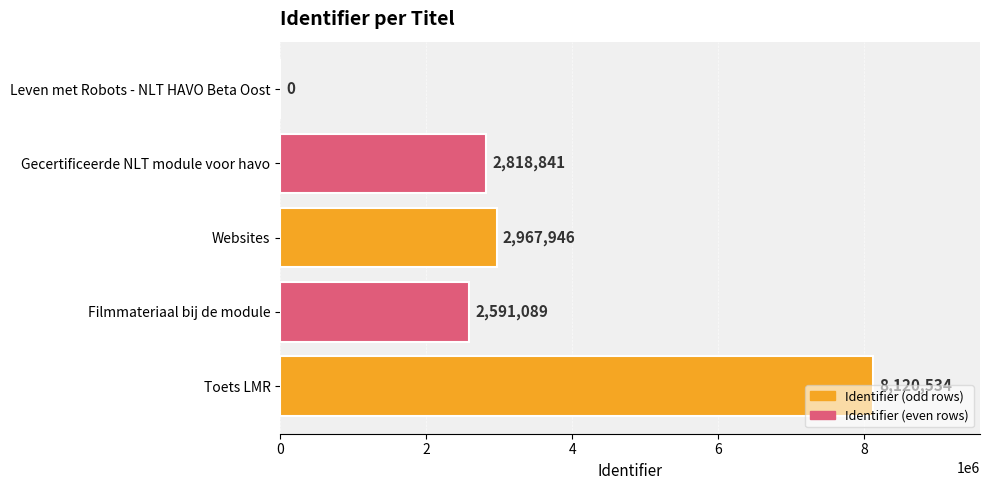

How many data points does each series have?

5